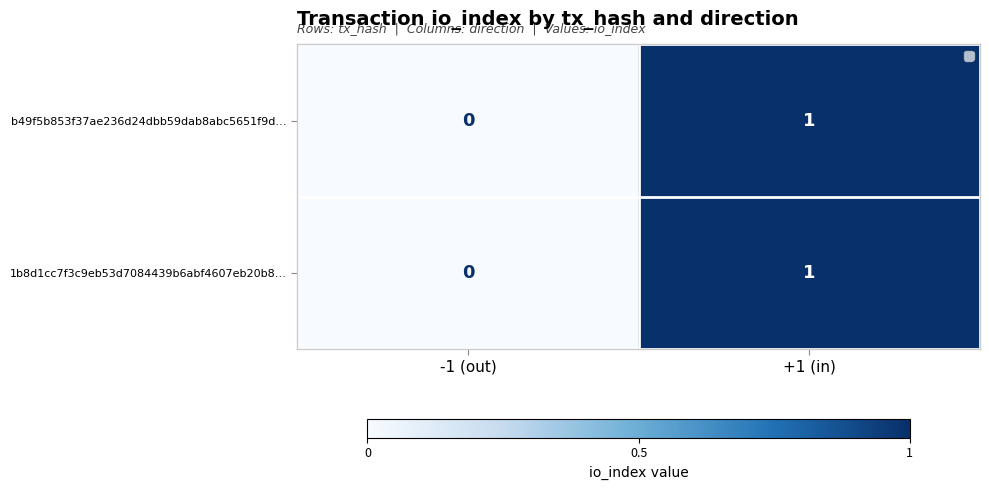

List the labels in order of b49f5b853f37ae236d24dbb59dab8abc5651f9d… value, largest first.

+1 (in), -1 (out)